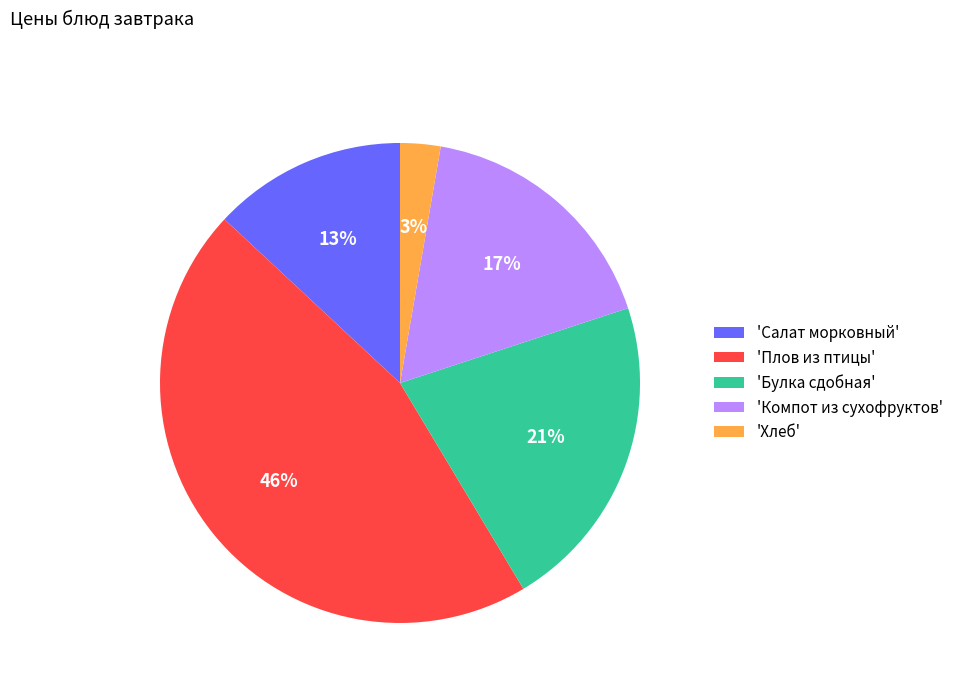

To the nearest percent, what is the difference between the largest and smallest slice percentages?

43%